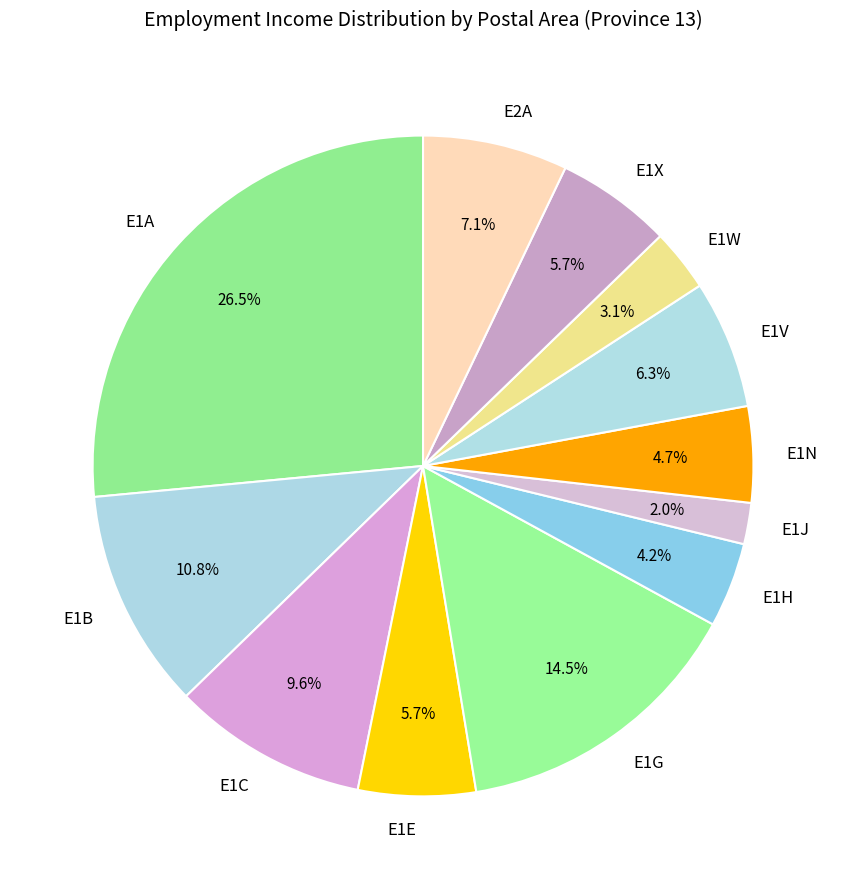

What percentage do E2A and E1J together represent?

9.1%